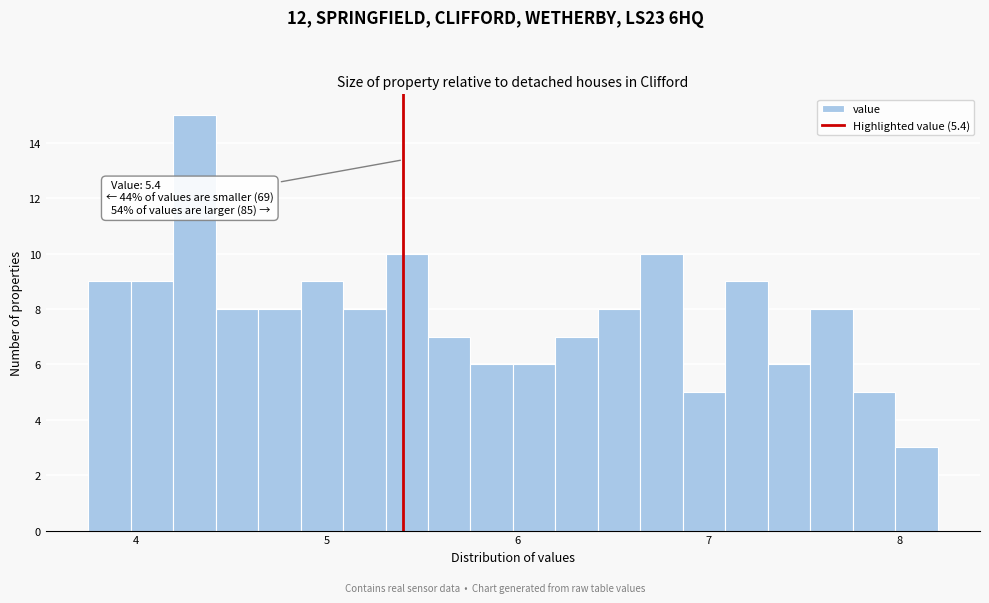

Around what value on the x-axis is the tallest bar? Give the approximate position of its centre, as read against the axis.

4.3